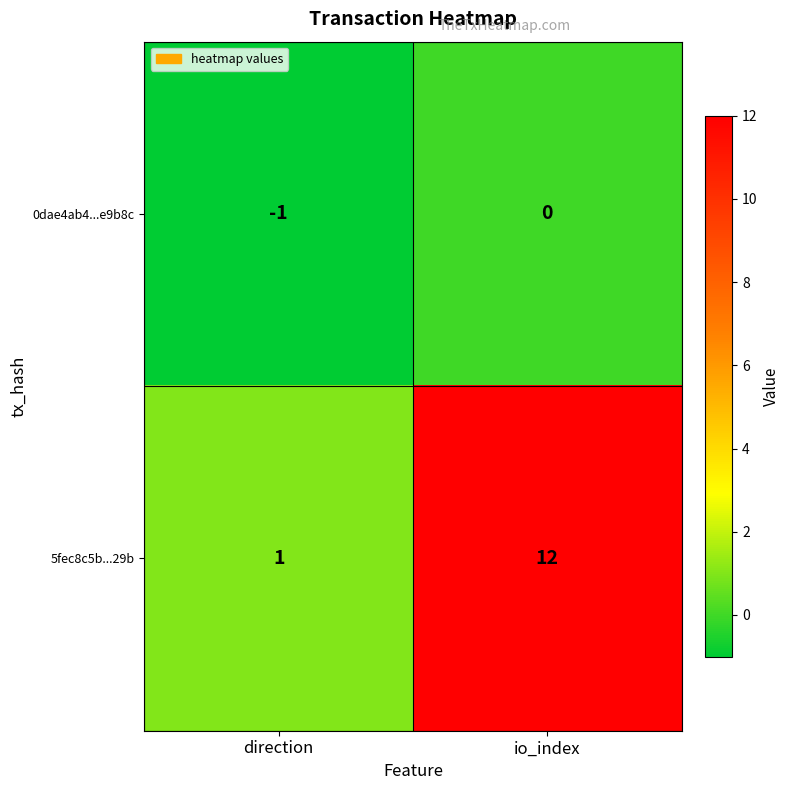

At direction, list the series in order from largest to smallest.

5fec8c5b...29b, 0dae4ab4...e9b8c